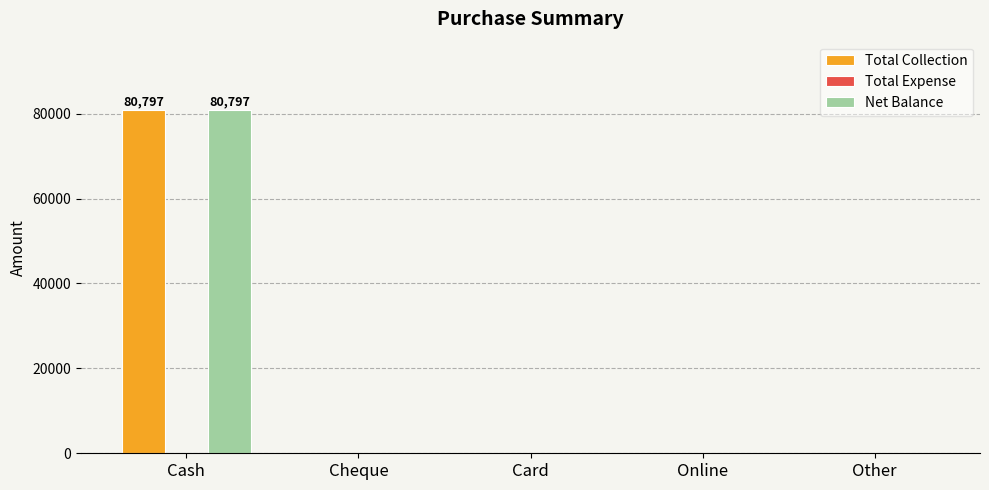

Reading left to right, list all the values displayed in this chart.

Total Collection: Cash=80797	Cheque=0	Card=0	Online=0	Other=0
Net Balance: Cash=80797	Cheque=0	Card=0	Online=0	Other=0